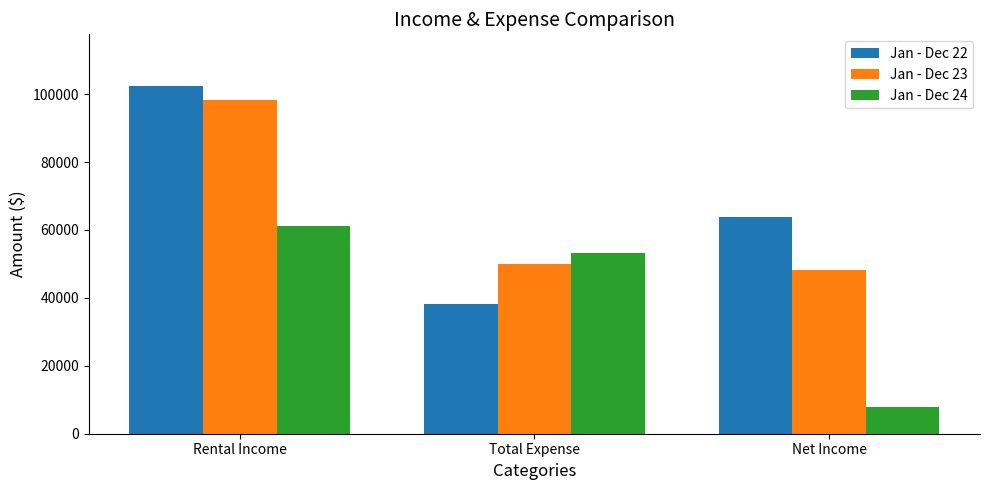

The Jan - Dec 24 series shows 19643.8 at Total Expense. True or false?

False